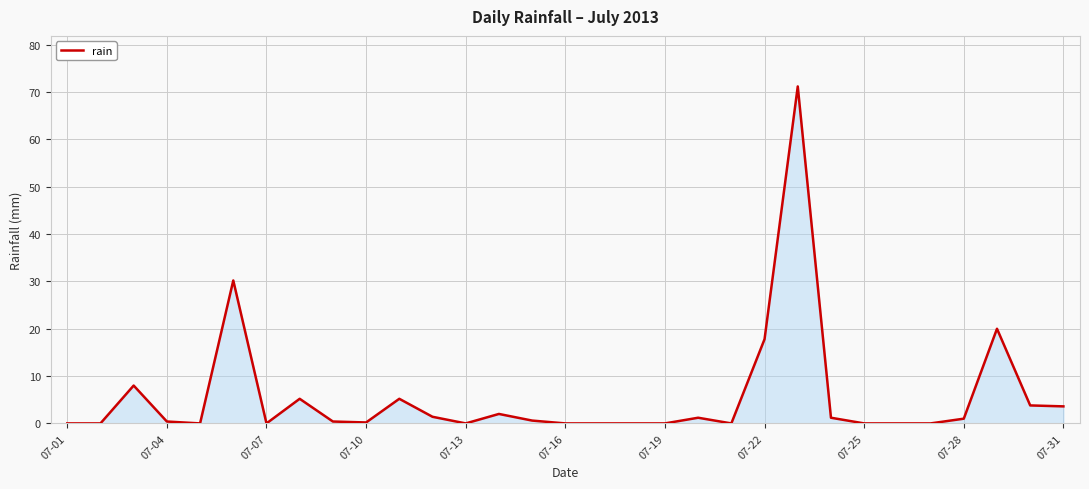

What is the difference between the maximum and minimum values?

71.2